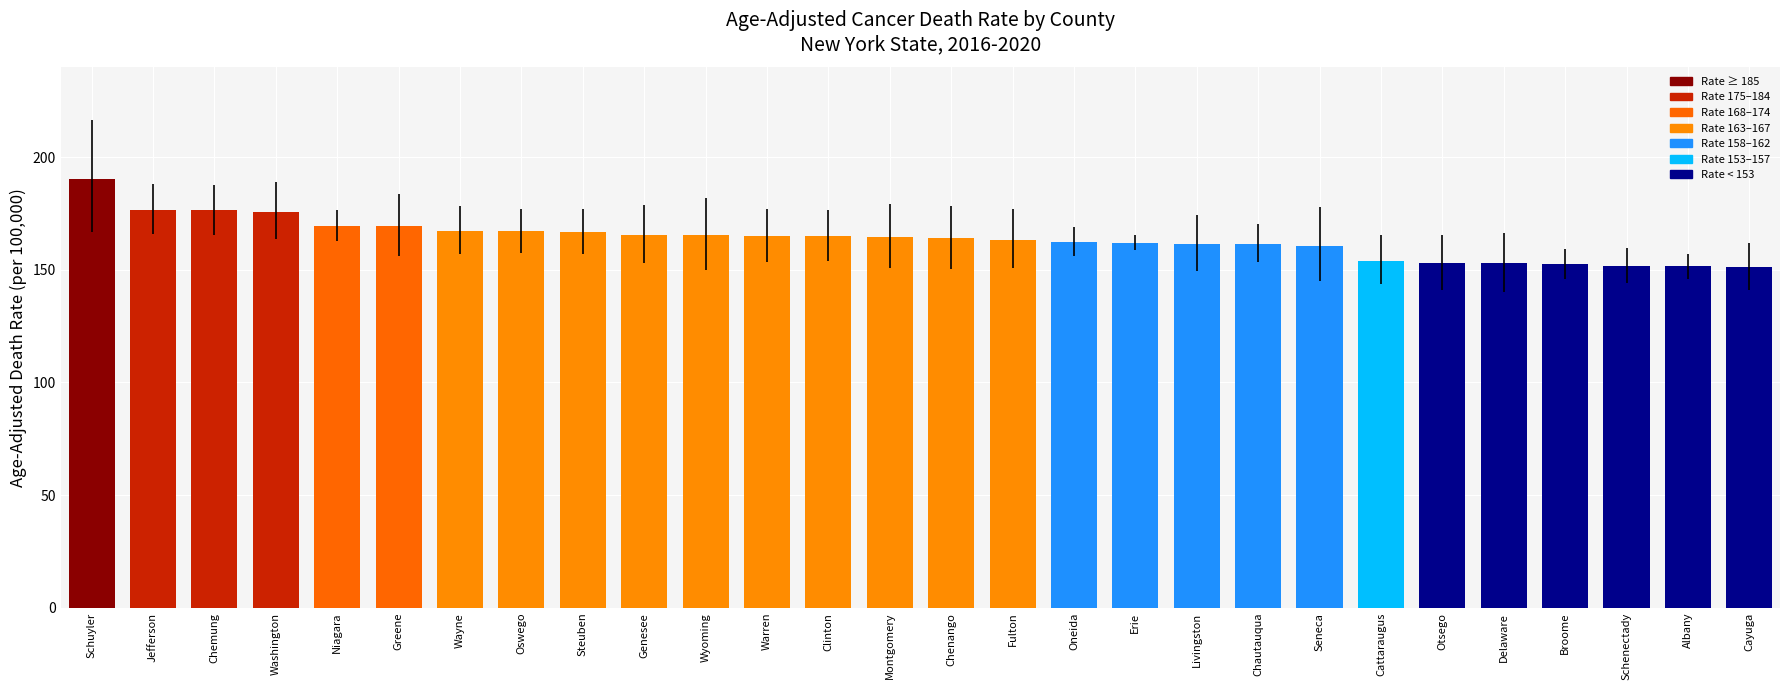

Read the value at Erie.

162.0